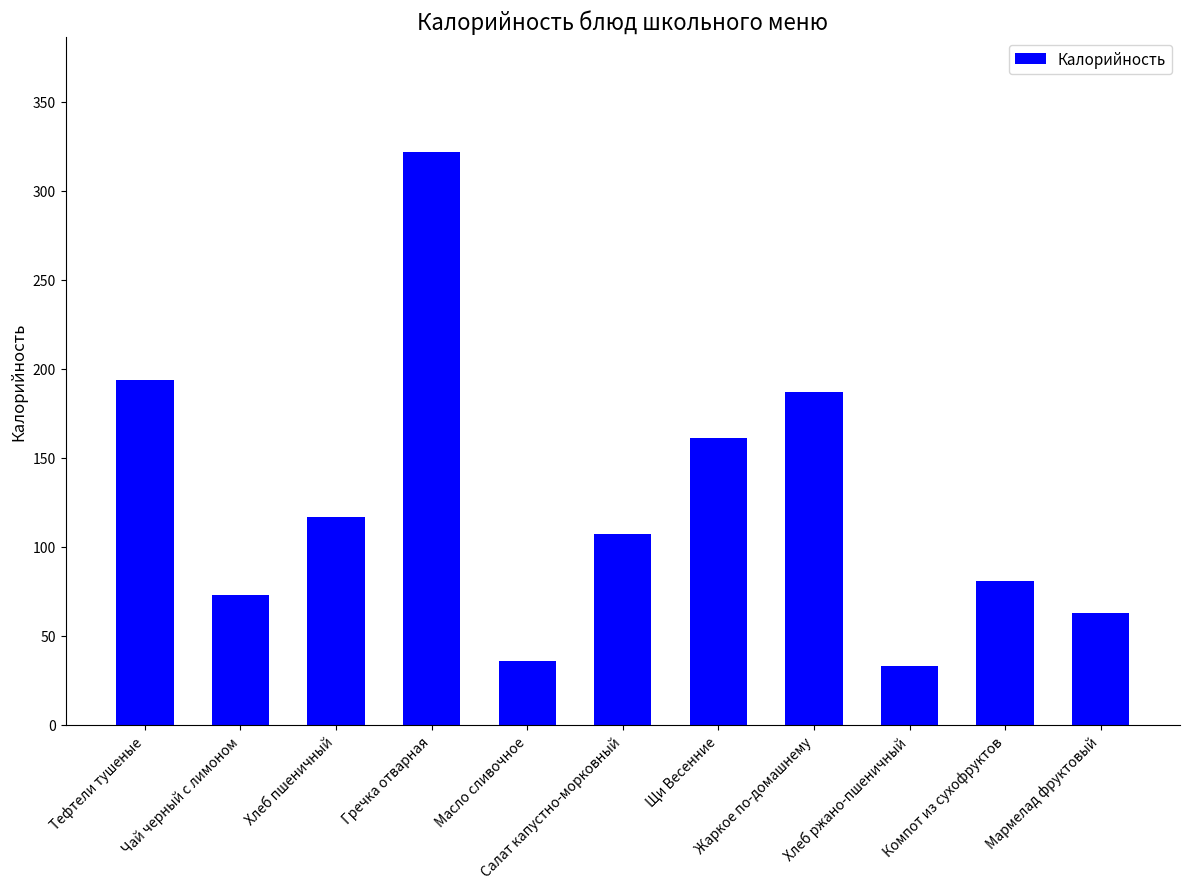

What is the maximum value shown in the chart?

322